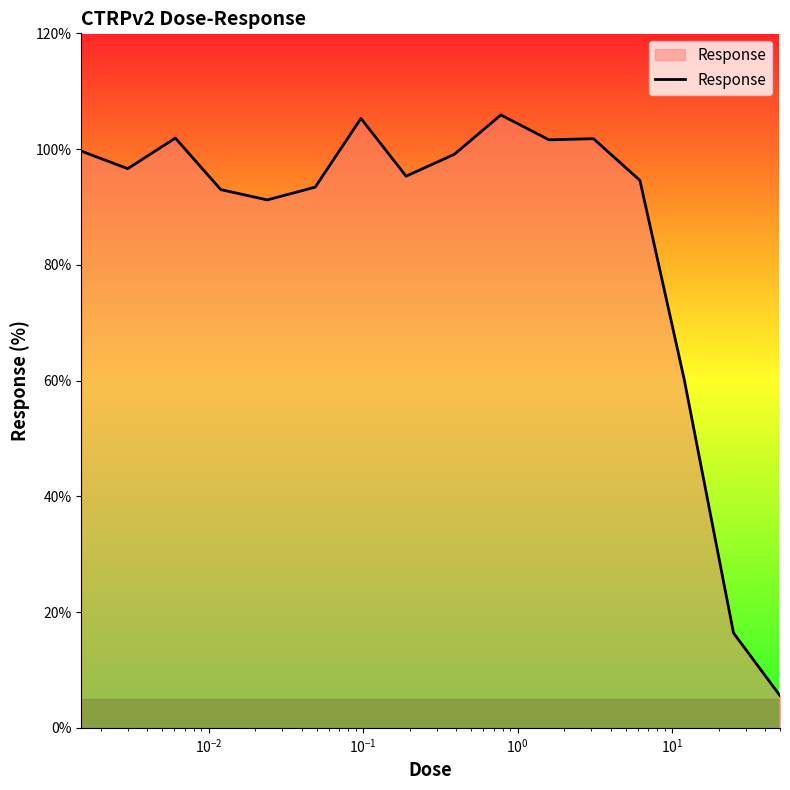

What is the difference between the maximum and minimum values?

100.3